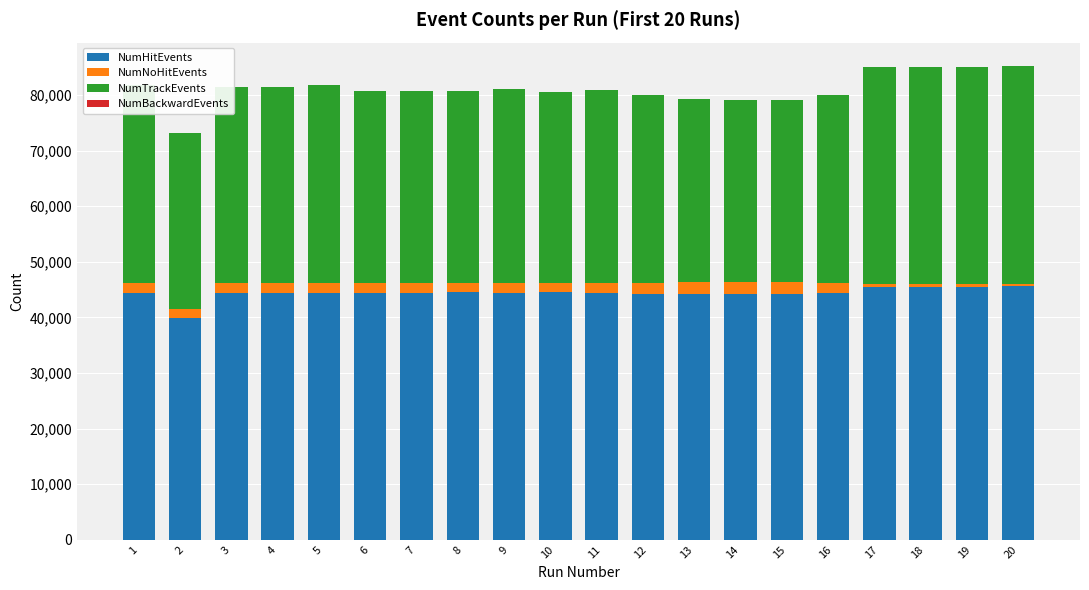

Reading left to right, transcribe all the data shown in this chart.

NumHitEvents: 1=44405	2=39937	3=44312	4=44408	5=44464	6=44379	7=44476	8=44503	9=44477	10=44535	11=44411	12=44300	13=44163	14=44158	15=44161	16=44377	17=45479	18=45501	19=45478	20=45567
NumNoHitEvents: 1=1810	2=1631	3=1905	4=1788	5=1715	6=1764	7=1717	8=1671	9=1711	10=1661	11=1784	12=1968	13=2151	14=2142	15=2179	16=1865	17=470	18=435	19=476	20=422
NumTrackEvents: 1=35519	2=31619	3=35311	4=35220	5=35655	6=34625	7=34600	8=34624	9=34892	10=34426	11=34723	12=33751	13=32979	14=32766	15=32752	16=33716	17=39180	18=39078	19=39179	20=39185
NumBackwardEvents: 1=1	2=1	3=1	4=2	5=1	6=1	7=2	8=1	9=2	10=1	11=1	12=1	13=2	14=1	15=3	16=10	17=3	18=1	19=1	20=1